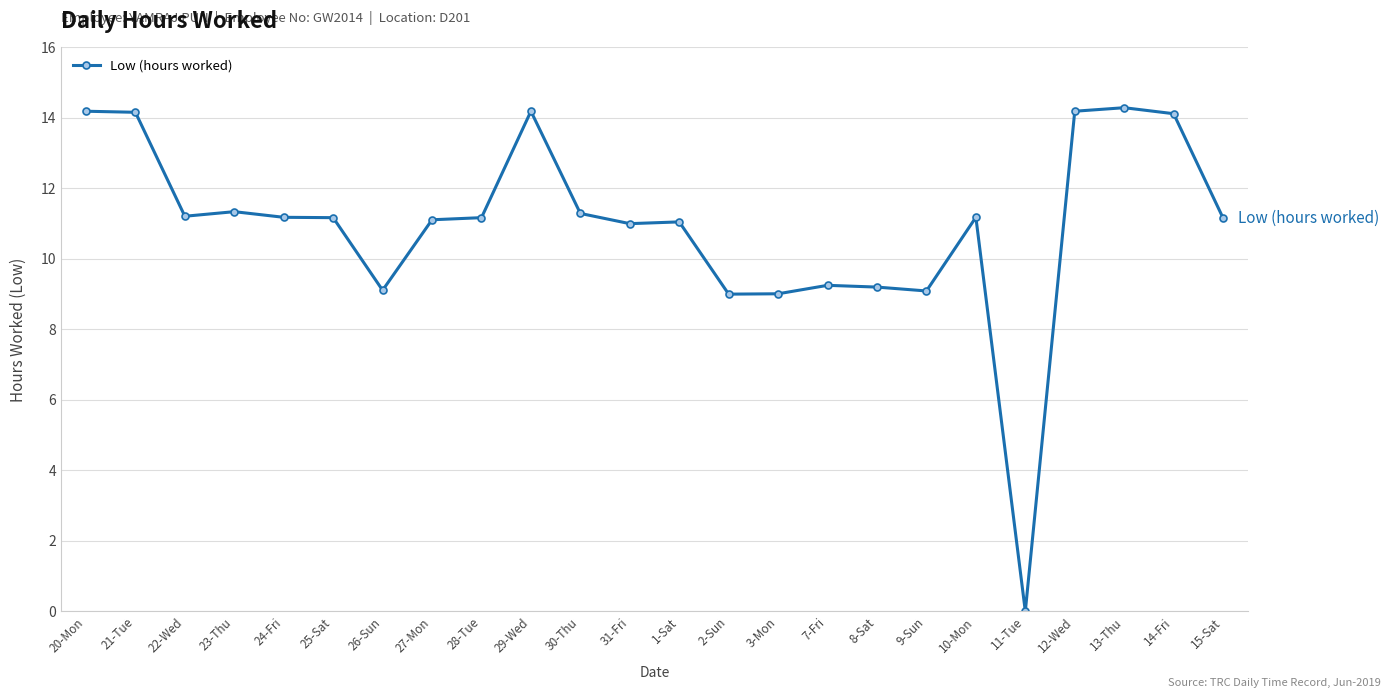

Which label corresponds to the smallest value in the chart?

11-Tue